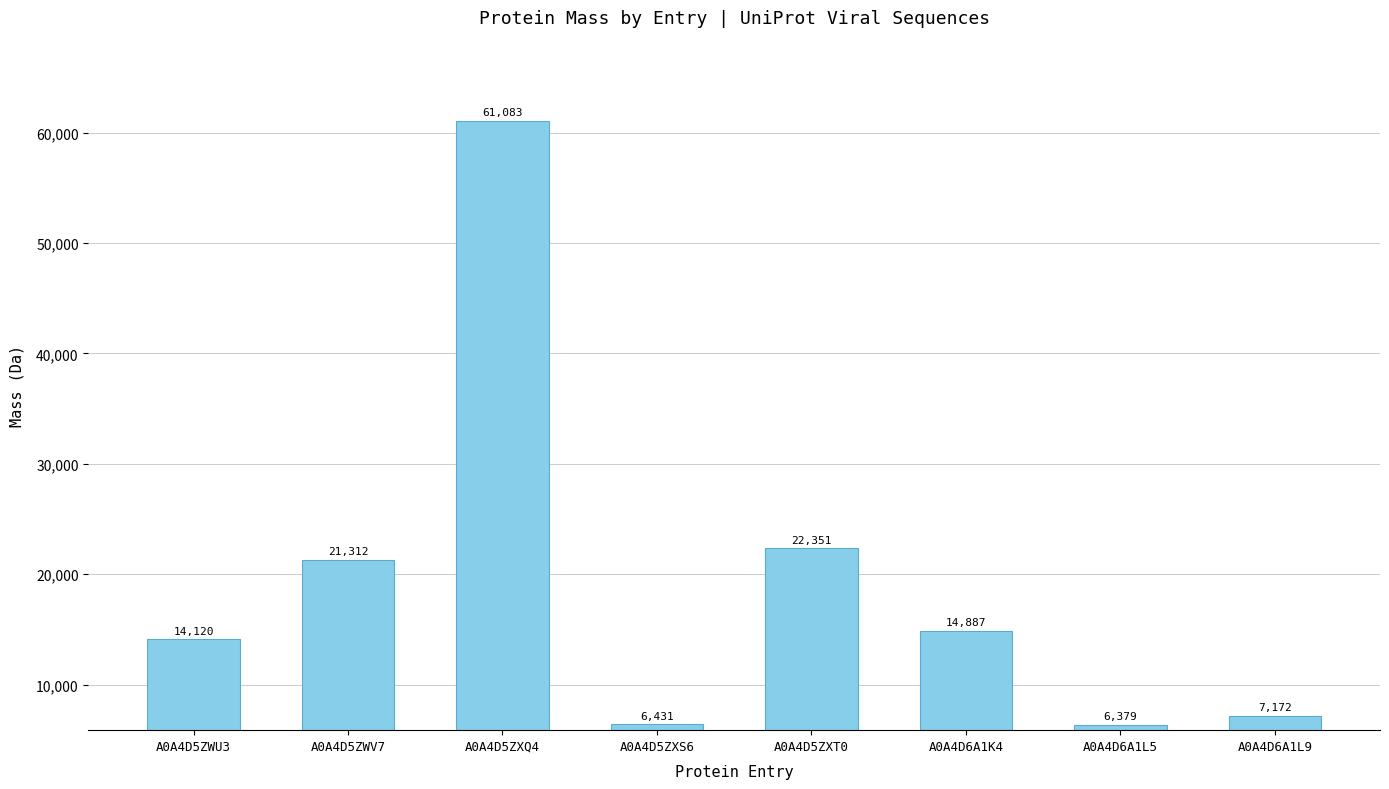

True or false: the data shows 84006.1 at A0A4D5ZXQ4.

False